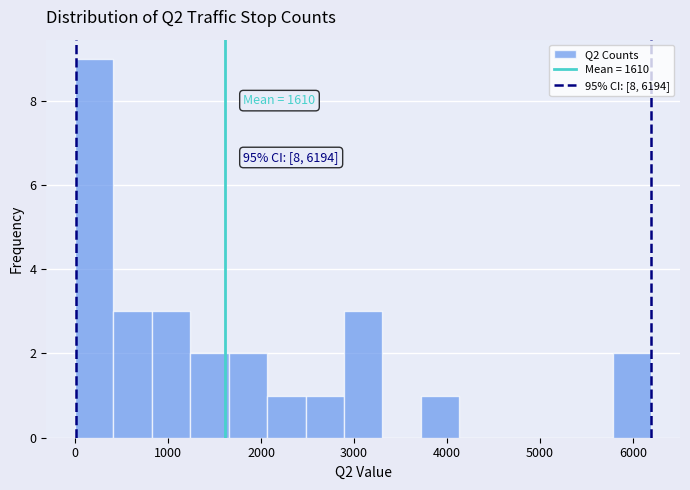

Over which range of the x-axis is the bar tallest?

0 to 400